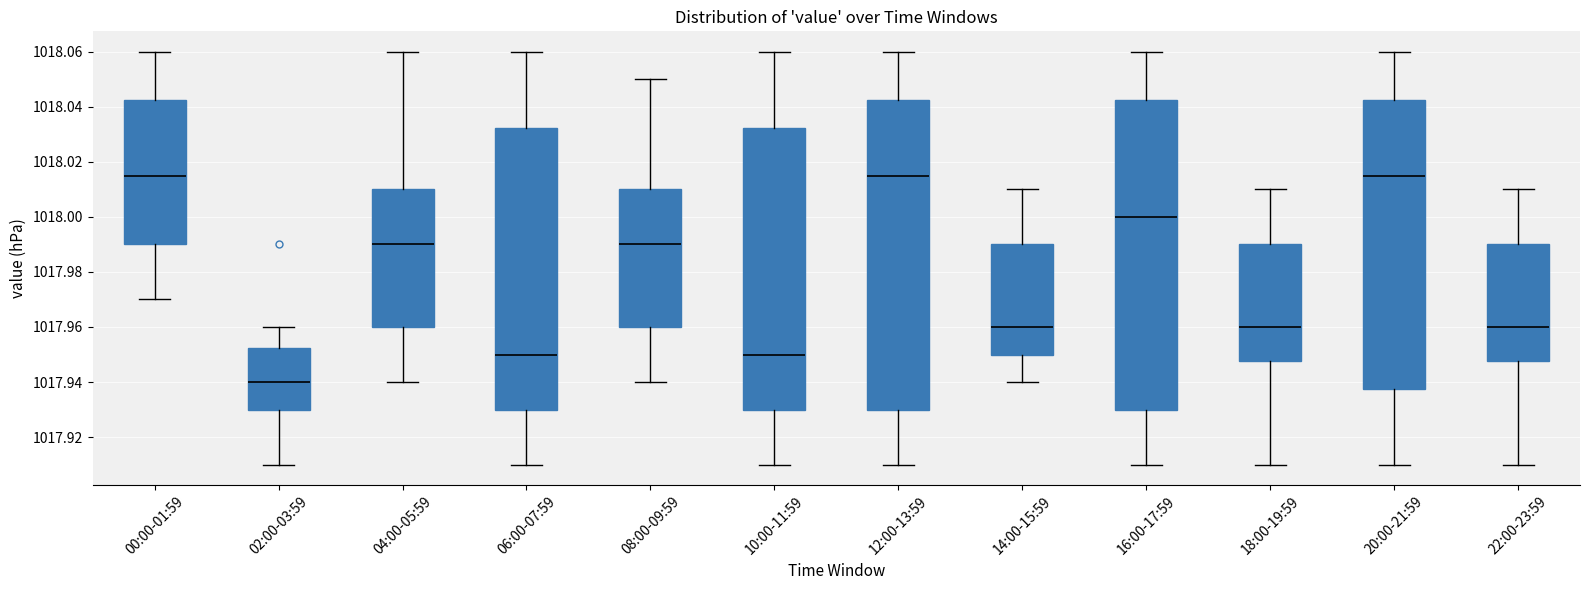

Reading left to right, transcribe this box plot: for each box, give where its median line is, the range the box spans, and where its two whiskers end, as read against the y-axis. The values are not printed on the chart, so give them approximately, as read against the axis.

00:00-01:59: median 1018.016, box 1017.990 to 1018.042, whiskers 1017.970 to 1018.060
02:00-03:59: median 1017.940, box 1017.930 to 1017.952, whiskers 1017.910 to 1017.960
04:00-05:59: median 1017.990, box 1017.960 to 1018.010, whiskers 1017.940 to 1018.060
06:00-07:59: median 1017.950, box 1017.930 to 1018.032, whiskers 1017.910 to 1018.060
08:00-09:59: median 1017.990, box 1017.960 to 1018.010, whiskers 1017.940 to 1018.050
10:00-11:59: median 1017.950, box 1017.930 to 1018.032, whiskers 1017.910 to 1018.060
12:00-13:59: median 1018.016, box 1017.930 to 1018.042, whiskers 1017.910 to 1018.060
14:00-15:59: median 1017.960, box 1017.950 to 1017.990, whiskers 1017.940 to 1018.010
16:00-17:59: median 1018.000, box 1017.930 to 1018.042, whiskers 1017.910 to 1018.060
18:00-19:59: median 1017.960, box 1017.948 to 1017.990, whiskers 1017.910 to 1018.010
20:00-21:59: median 1018.016, box 1017.938 to 1018.042, whiskers 1017.910 to 1018.060
22:00-23:59: median 1017.960, box 1017.948 to 1017.990, whiskers 1017.910 to 1018.010